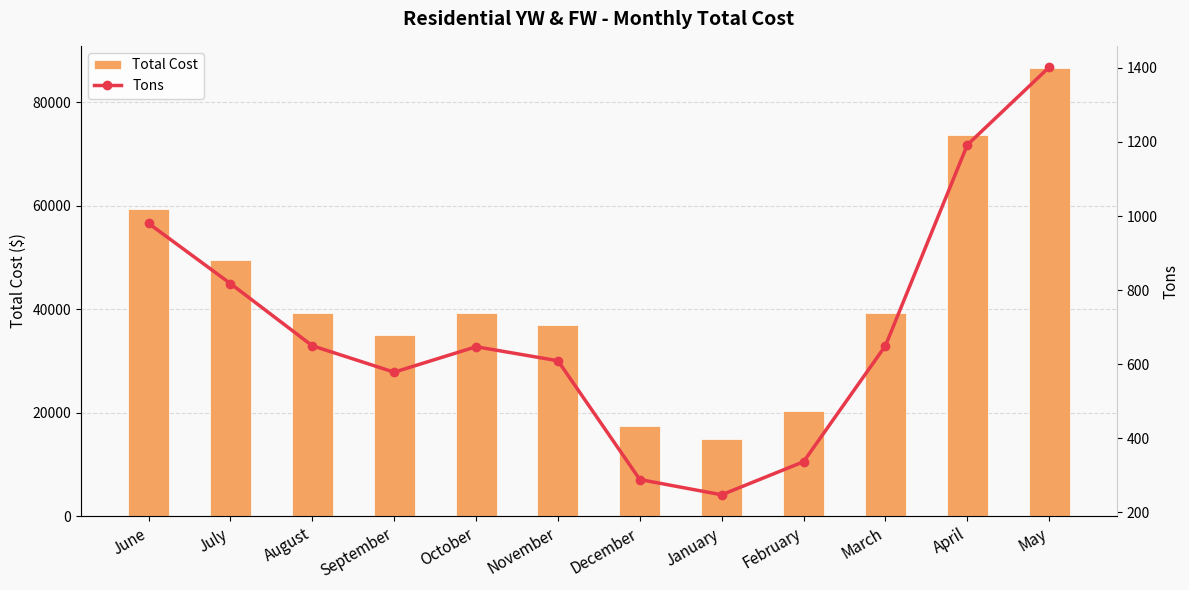

List the series in order of their overall mean, highest first.

Total Cost, Tons